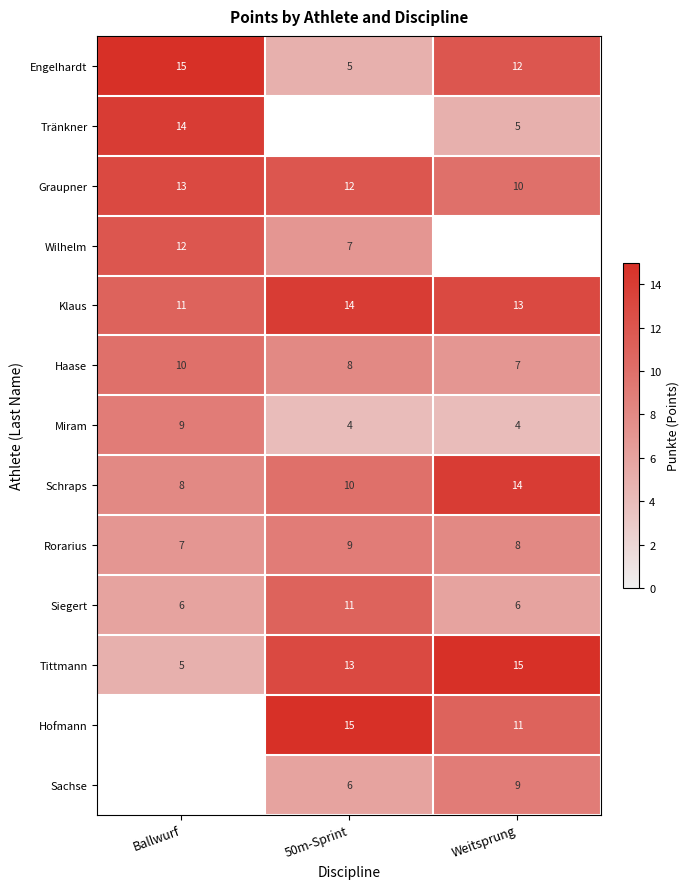

Where does the Klaus series first go above 13?

50m-Sprint